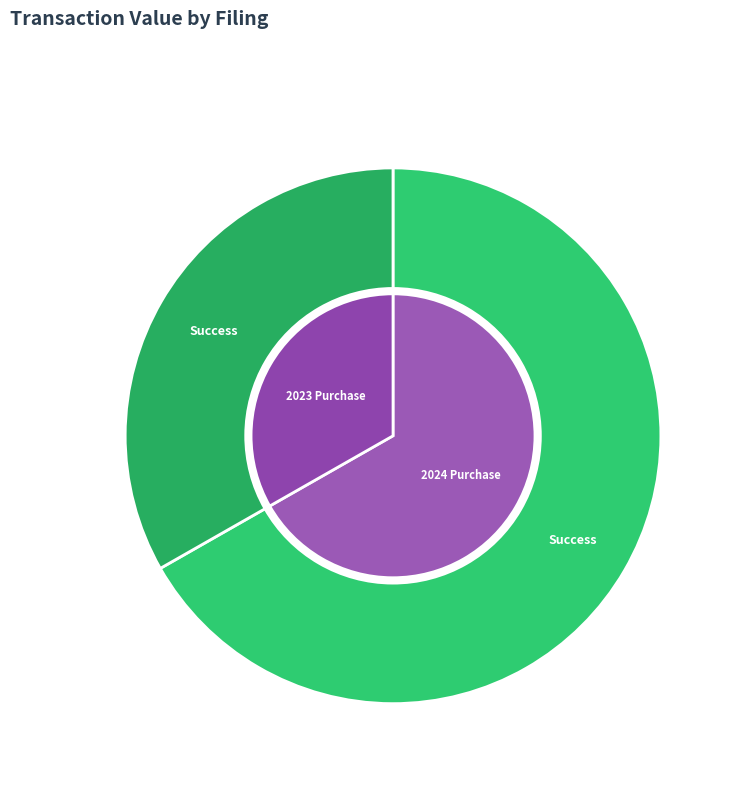

To the nearest percent, what is the difference between the largest and smallest slice percentages?

34%